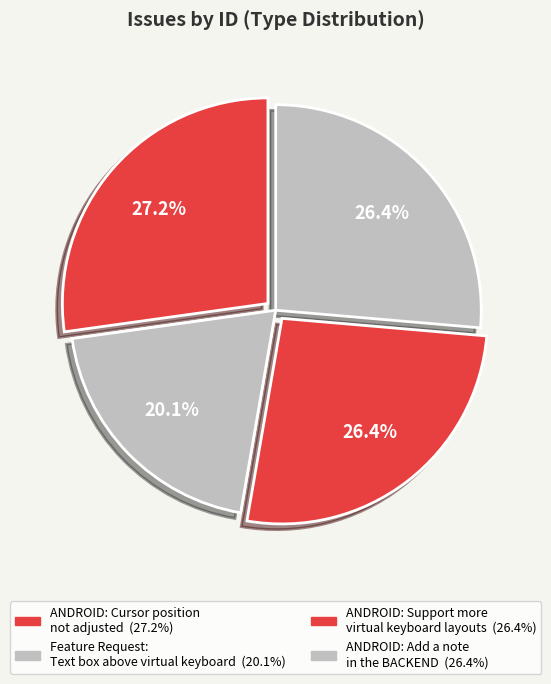

Is there a majority slice in this chart?

No